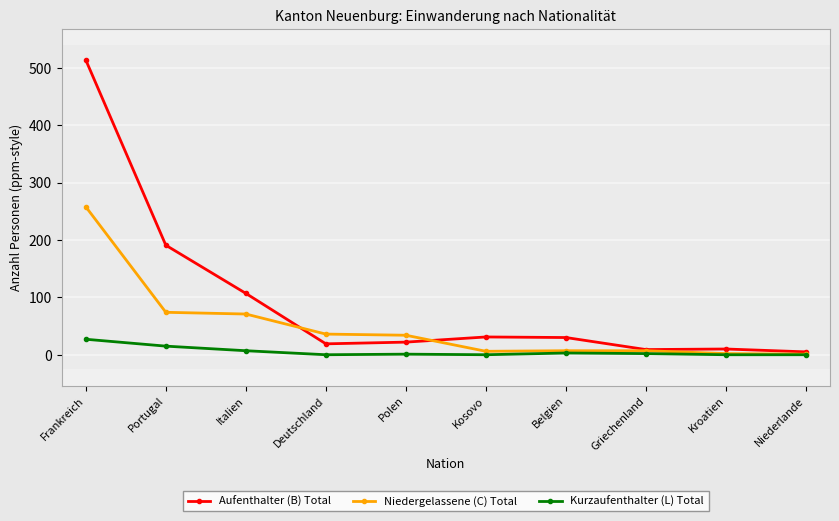

What is the label of the 7th point from the left?

Belgien